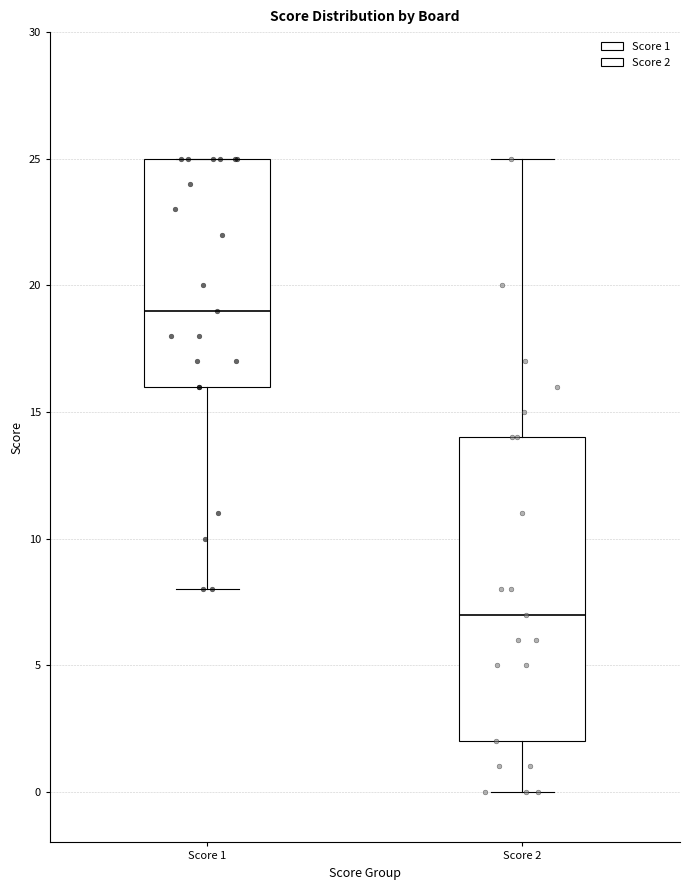

Where does the median line of the box for Score 1 sit on the y-axis? The values are not printed on the chart, so give them approximately, as read against the axis.

19